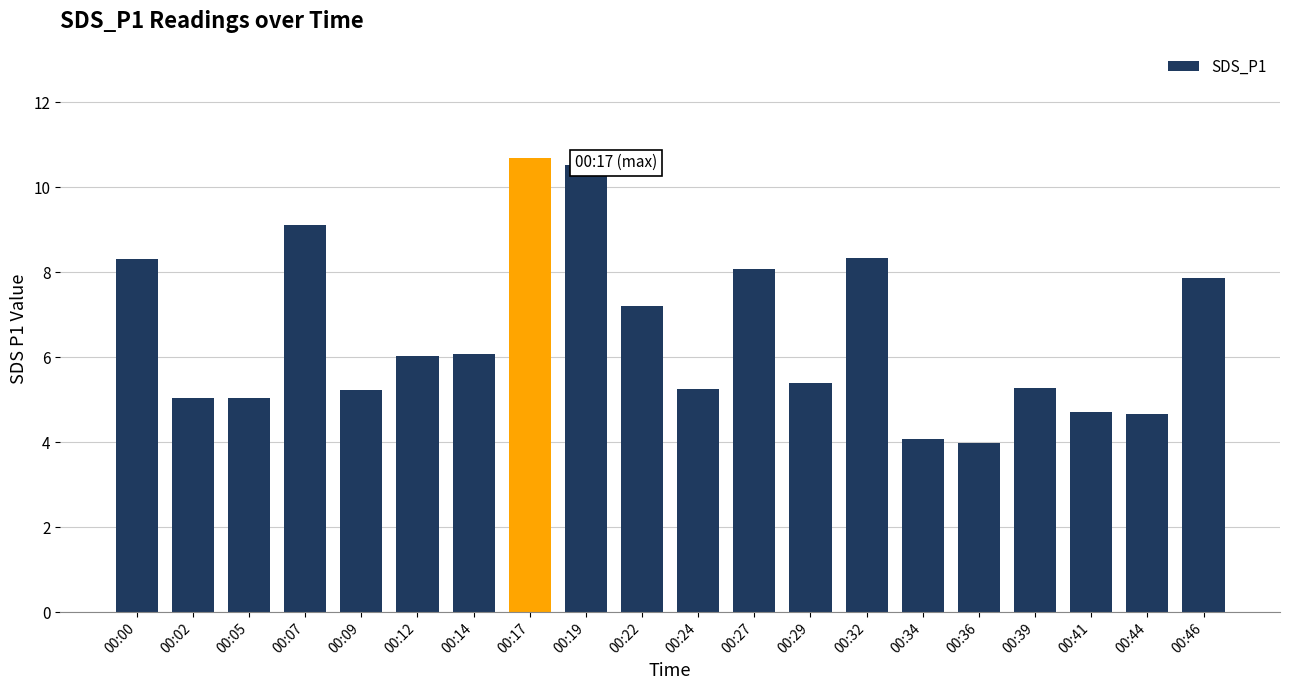

What is the maximum value shown in the chart?

10.7